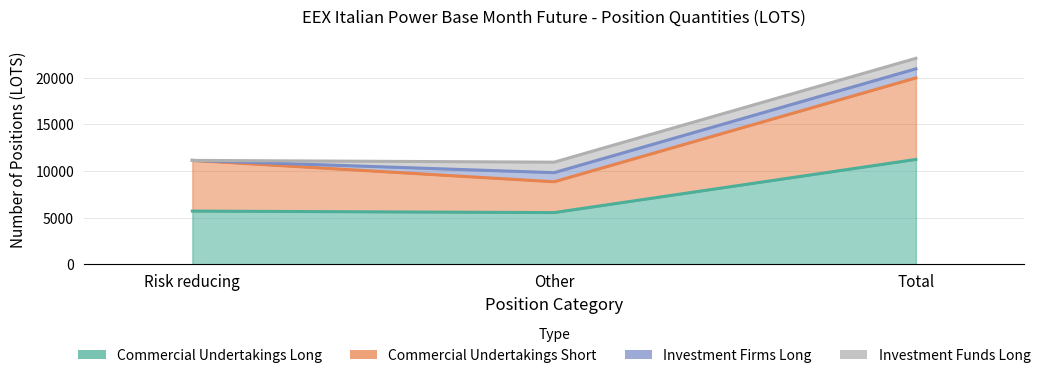

What is the label of the 3rd point from the right?

Risk reducing